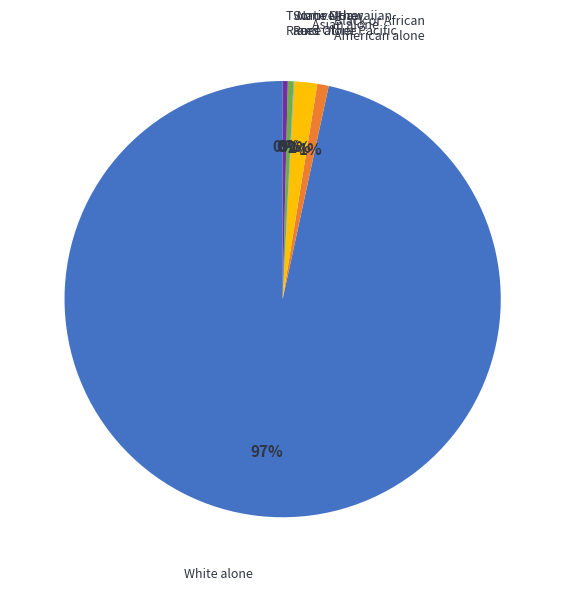

Which slice is the largest?

White alone